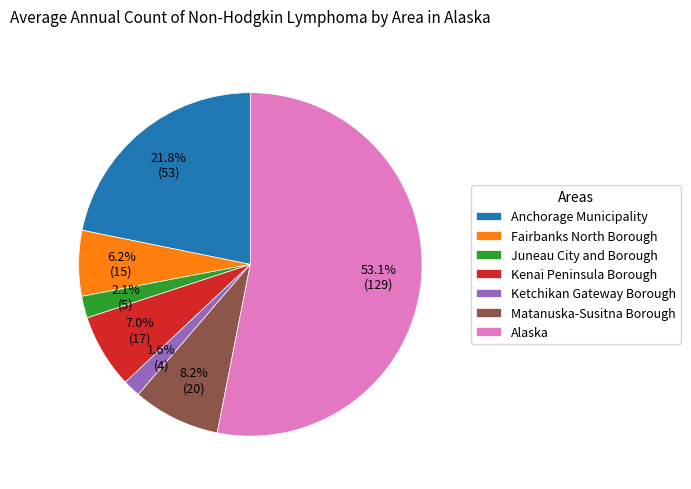

Which has a higher value, Anchorage Municipality or Juneau City and Borough?

Anchorage Municipality